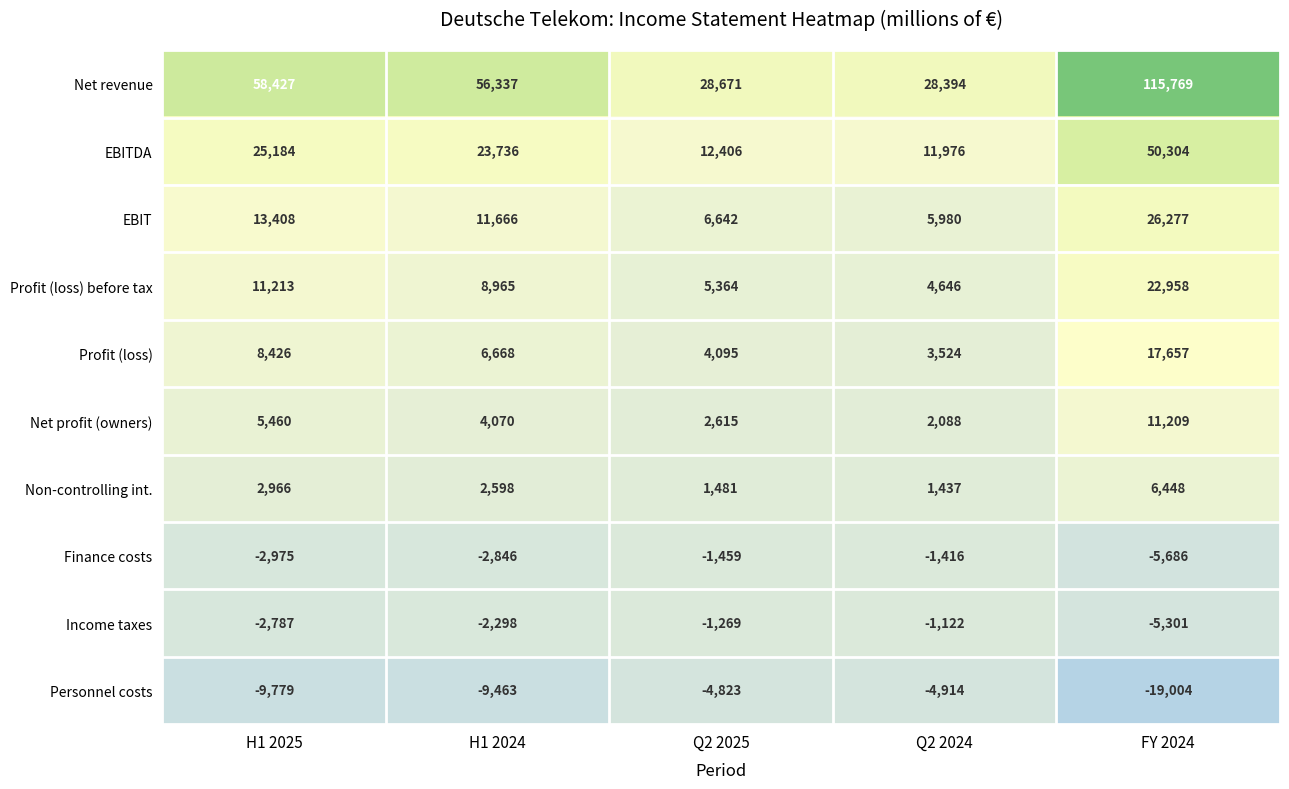

Read the Net profit (owners) value at H1 2025, to the nearest 100.

5500